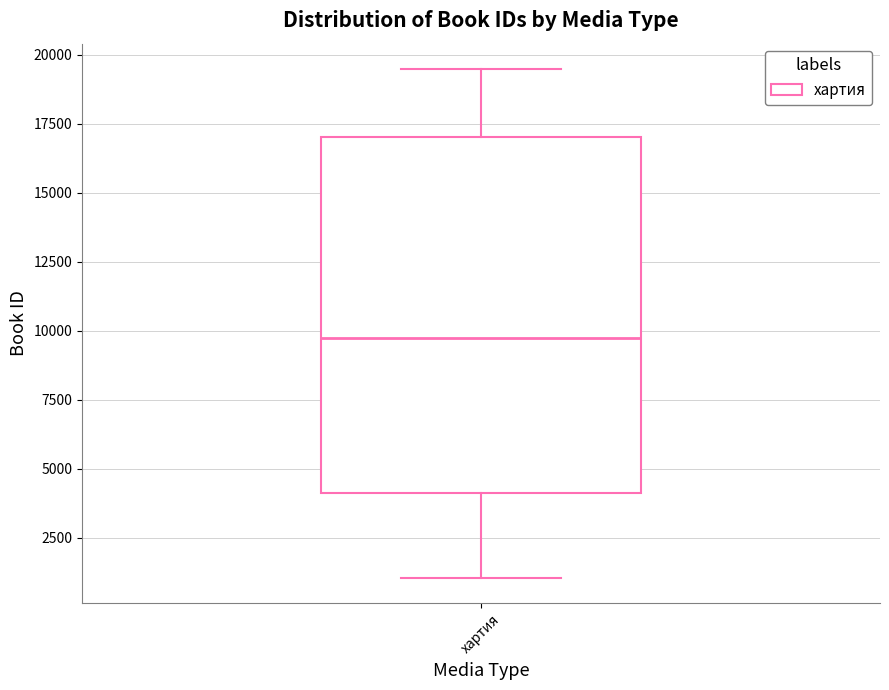

Transcribe this box plot: give where the median line is, the range the box spans, and where the two whiskers end, as read against the y-axis. The values are not printed on the chart, so give them approximately, as read against the axis.

median 9500, box 4000 to 17000, whiskers 1000 to 19500